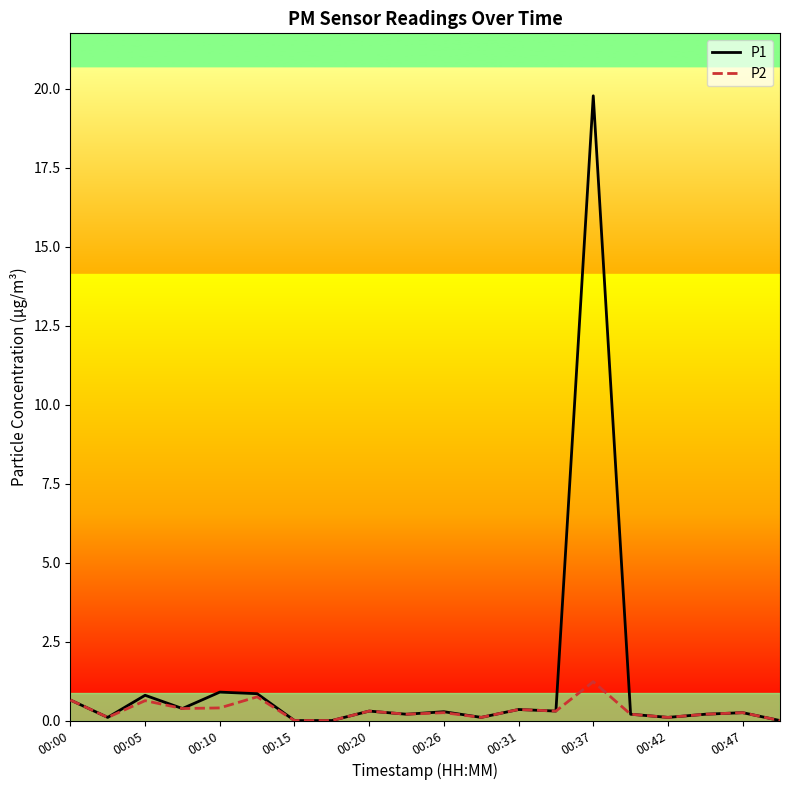

How many series are shown in this chart?

2